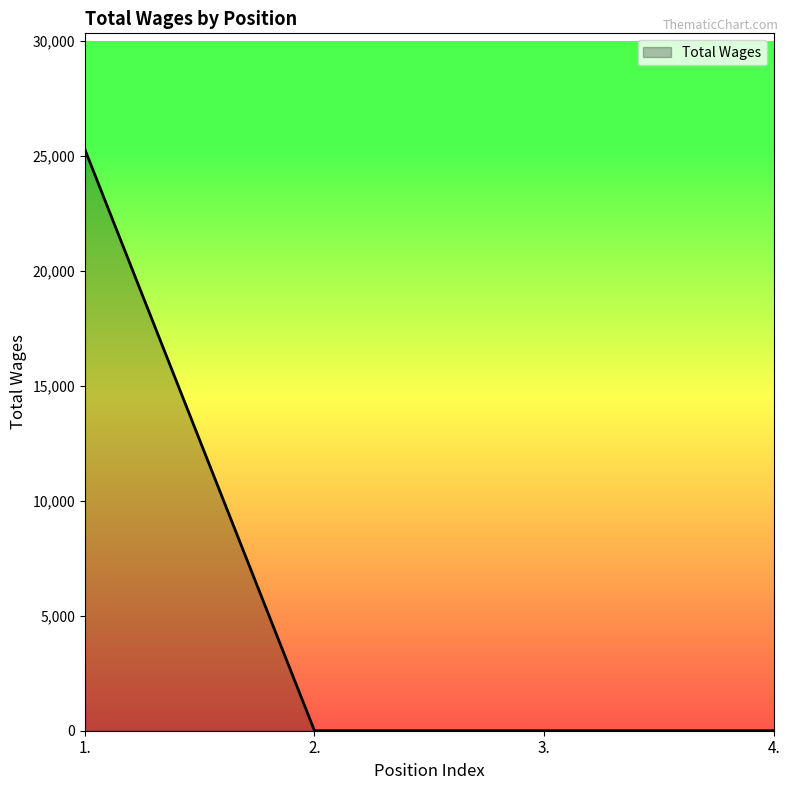

True or false: the data shows 0 at 3..

True